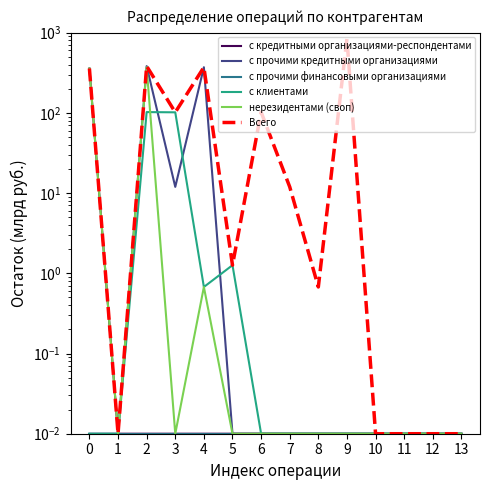

How many lines are shown in the chart?

6